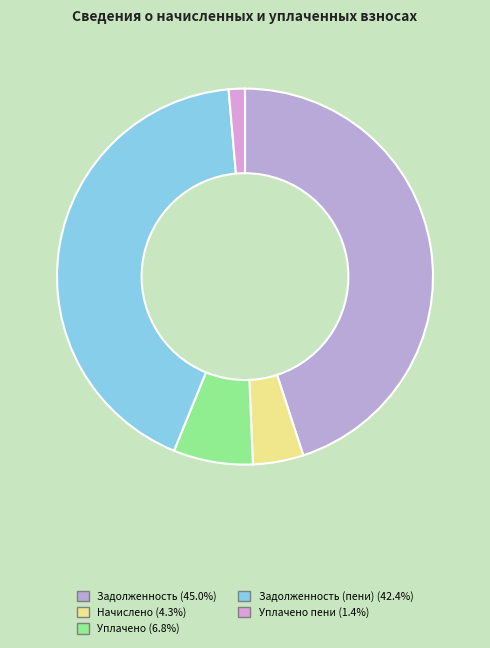

How many segments does this pie chart have?

5